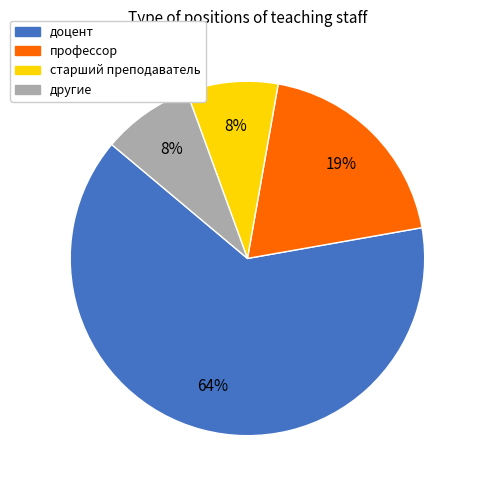

To the nearest percent, what is the average slice percentage?

25%